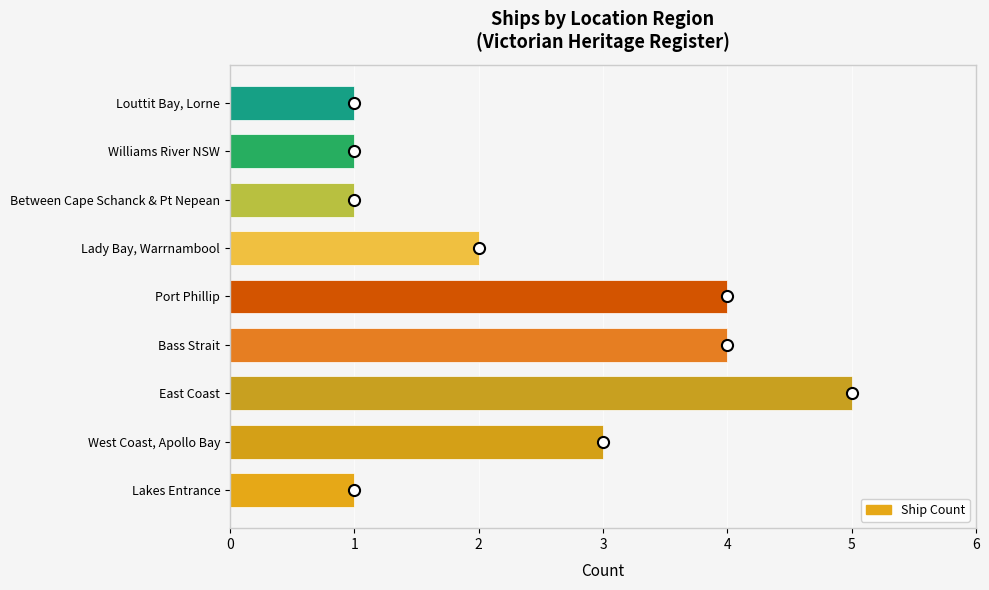

What is the difference between the maximum and minimum values?

4